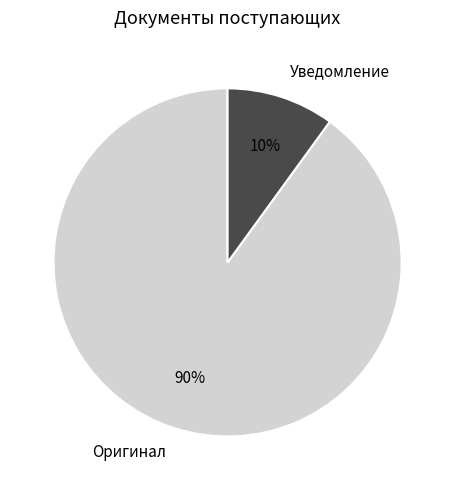

Is it true that Уведомление is 1% of the pie?

False